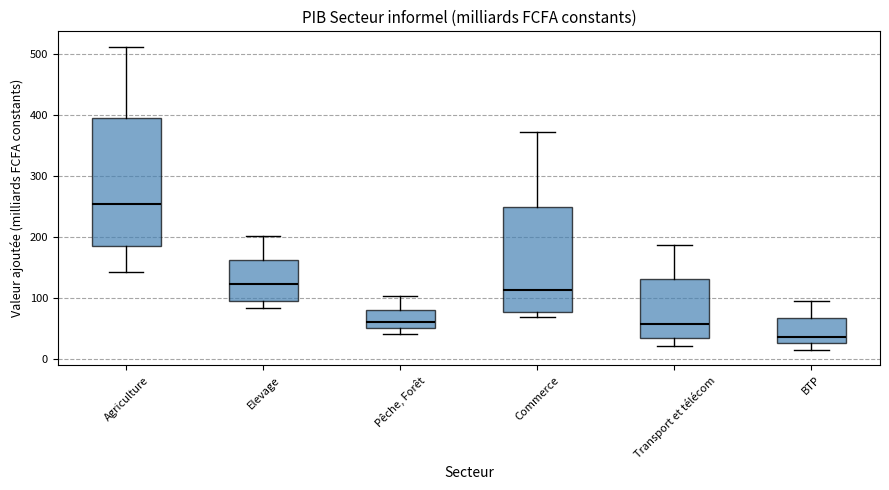

Reading left to right, transcribe this box plot: for each box, give where its median line is, the range the box spans, and where its two whiskers end, as read against the y-axis. The values are not printed on the chart, so give them approximately, as read against the axis.

Agriculture: median 250, box 190 to 390, whiskers 140 to 510
Elevage: median 120, box 100 to 160, whiskers 80 to 200
Pêche, Forêt: median 60, box 50 to 80, whiskers 40 to 100
Commerce: median 110, box 80 to 250, whiskers 70 to 370
Transport et télécom: median 60, box 30 to 130, whiskers 20 to 190
BTP: median 40, box 30 to 70, whiskers 10 to 100